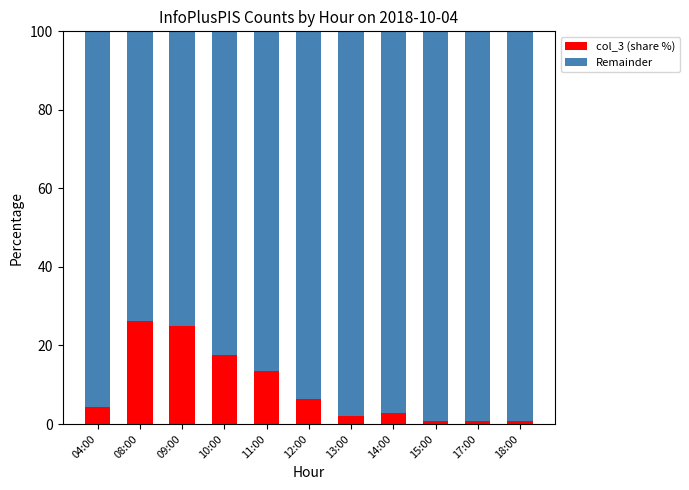

Reading left to right, what are the values for col_3 (share %)?

04:00=4.4	08:00=26.2	09:00=24.9	10:00=17.7	11:00=13.4	12:00=6.5	13:00=1.9	14:00=2.9	15:00=0.7	17:00=0.7	18:00=0.7